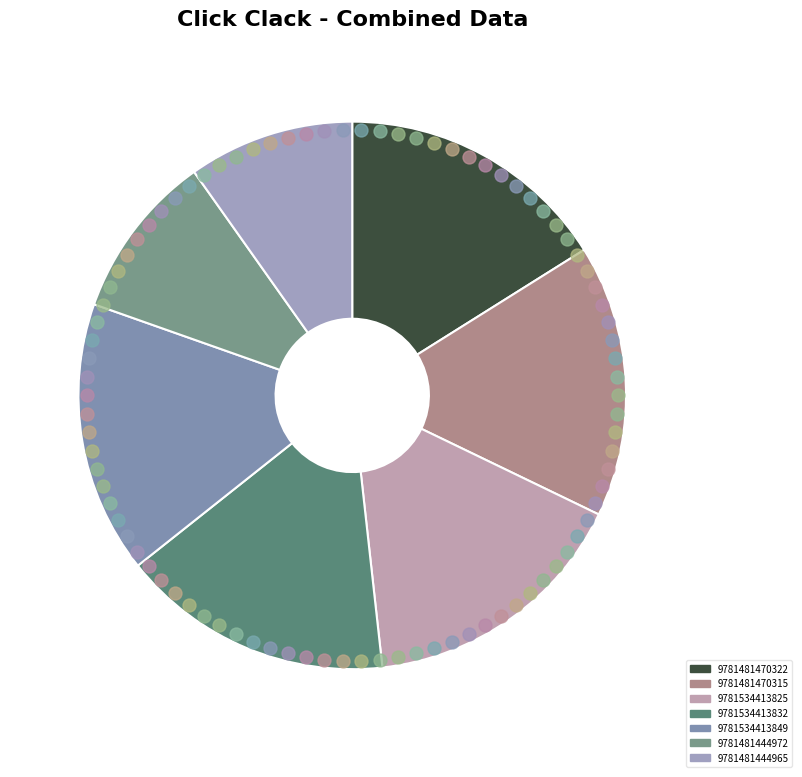

The 9781481470315 slice represents 16% of the pie. True or false?

True